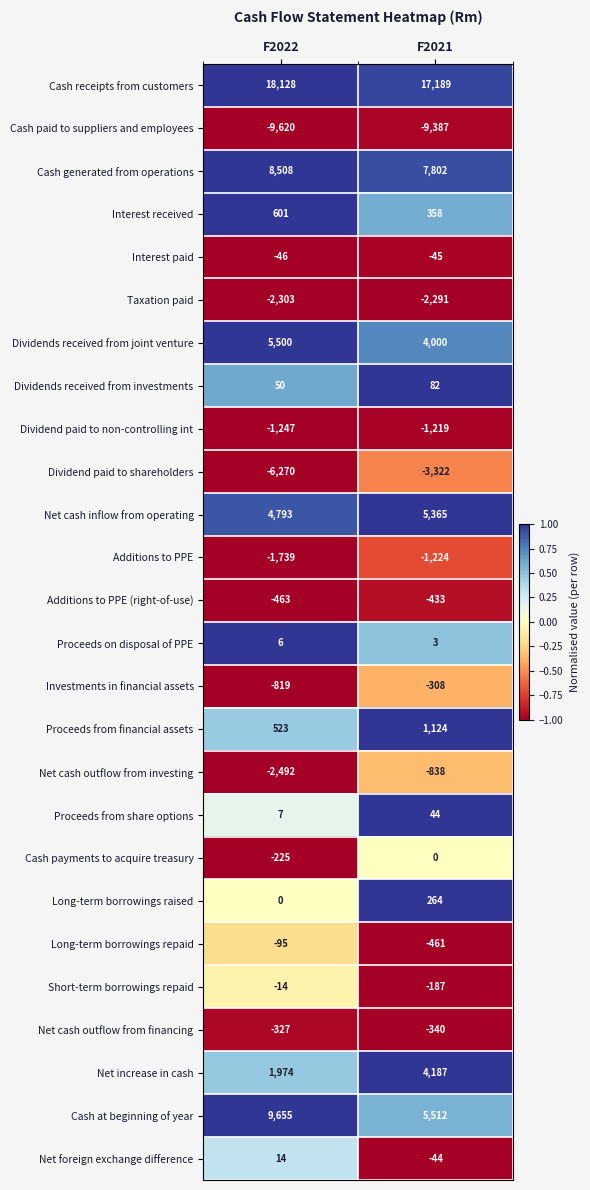

Which series has the largest total across all categories?

Cash receipts from customers